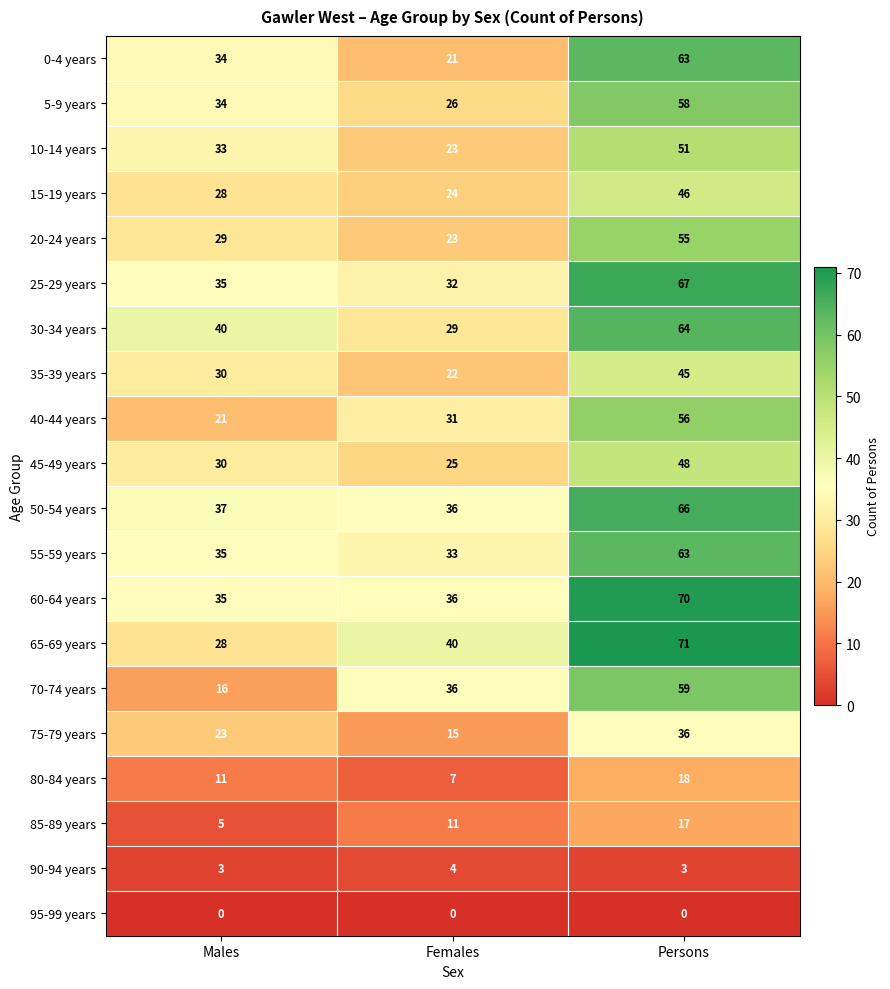

Which series has the largest total across all categories?

60-64 years